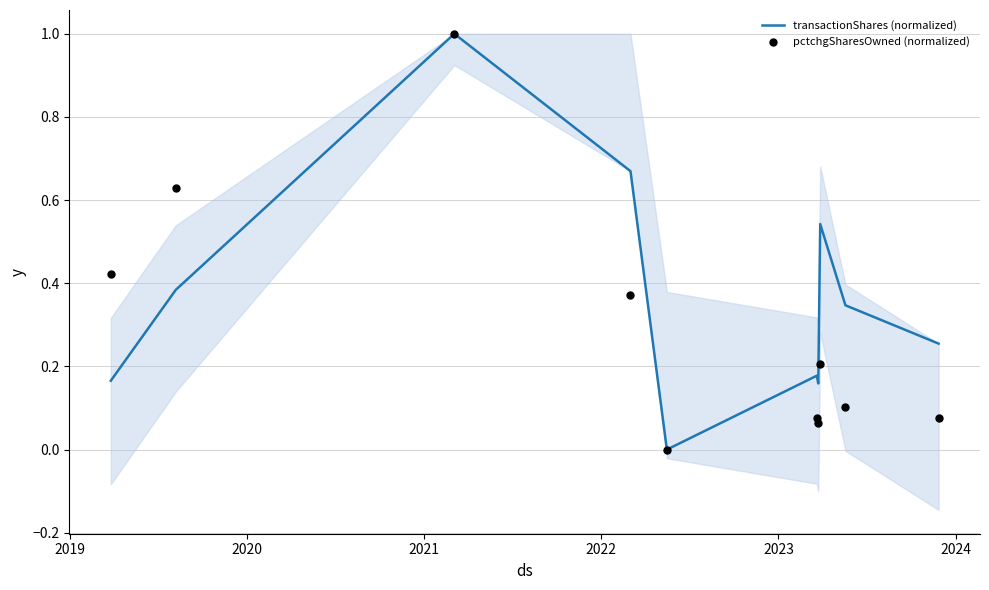

Which series has the largest Y range (max minus min)?

transactionShares (normalized)